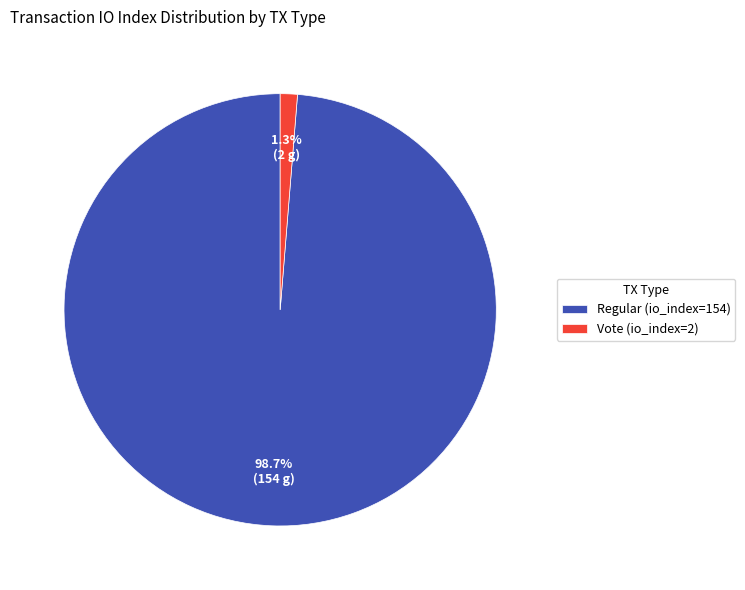

Between Regular (io_index=154) and Vote (io_index=2), which is larger?

Regular (io_index=154)